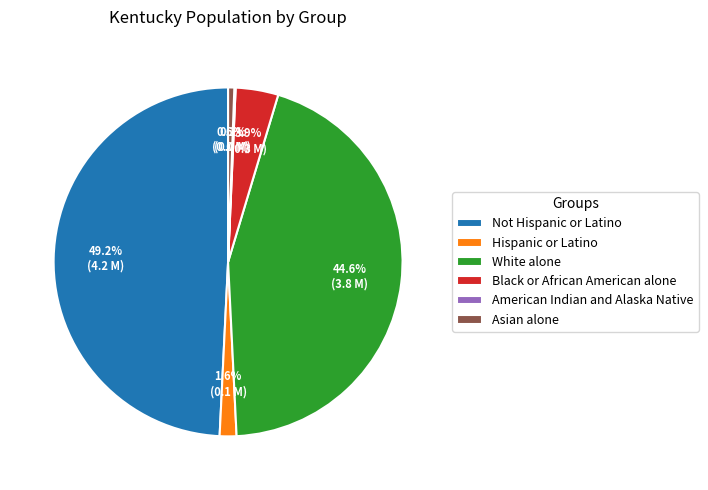

What percentage is NOT represented by Not Hispanic or Latino?

50.8%